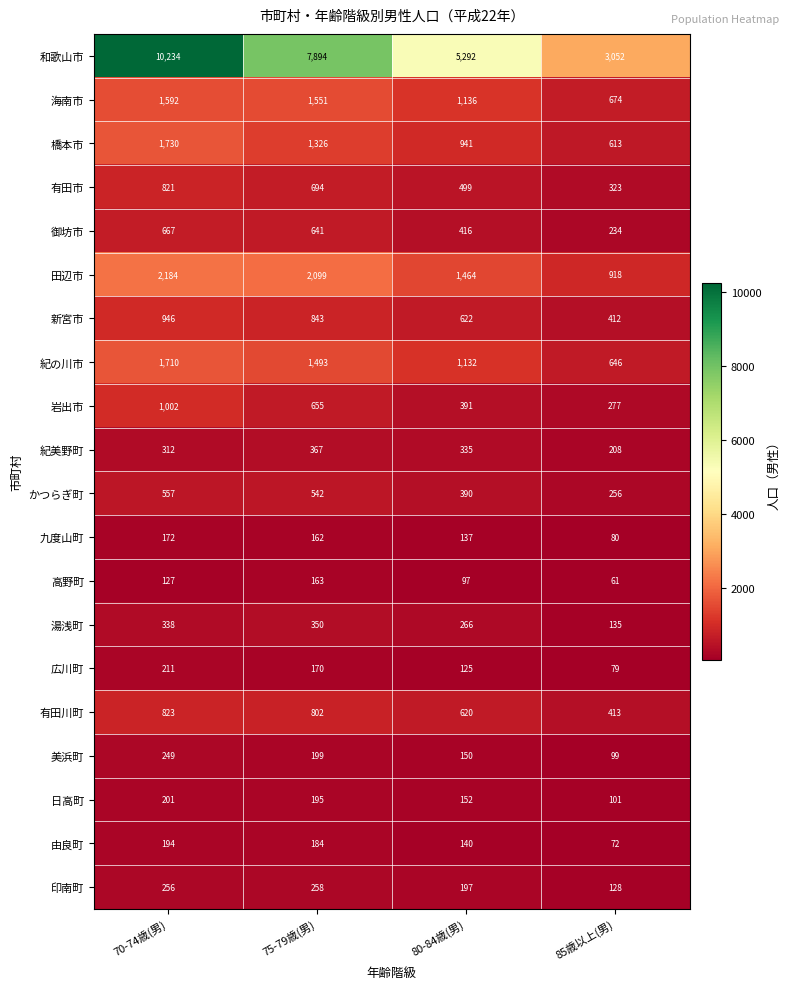

At which category is the sum across all series the highest?

70-74歳(男)